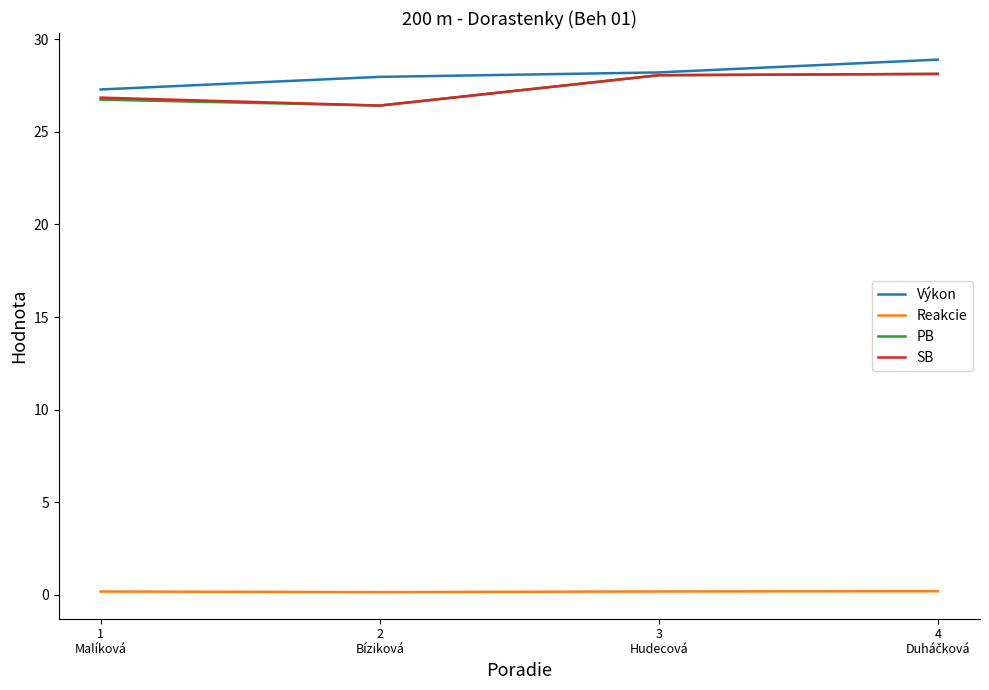

True or false: PB and Reakcie intersect in this chart.

False